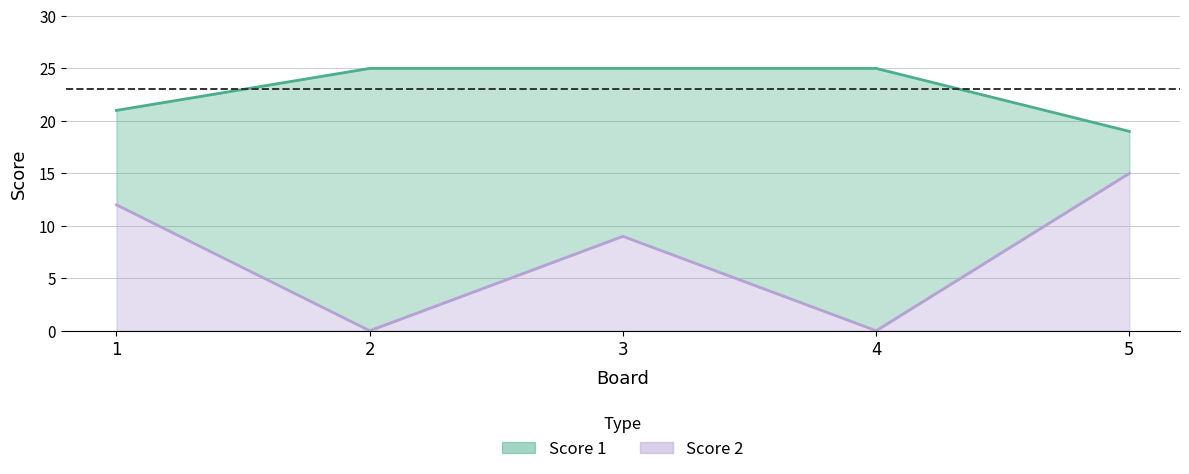

In Score 2, how many points are higher than both neighbors (excluding endpoints)?

1